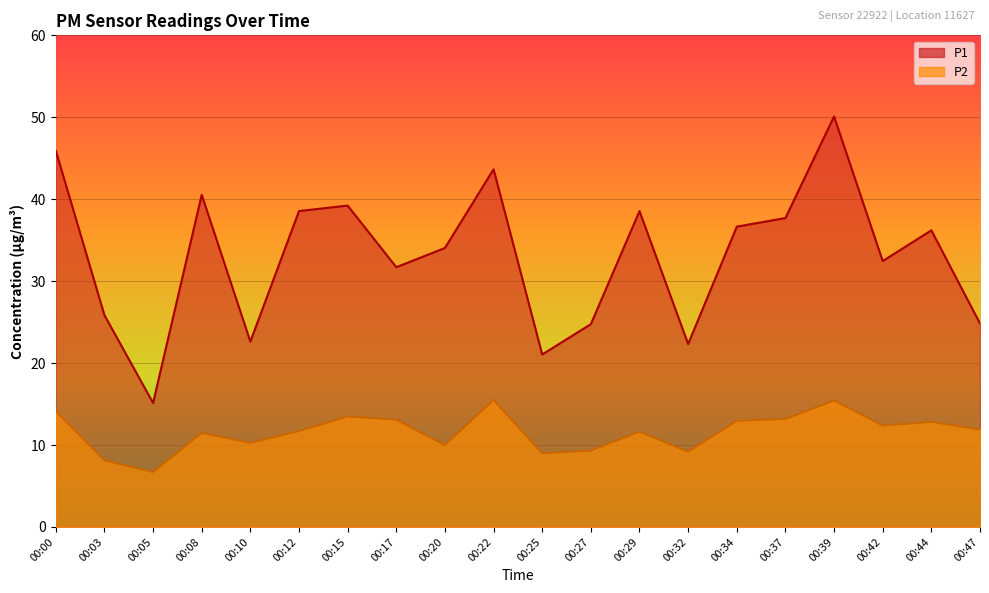

What is the spread (max minus min) of values at 00:20?

24.0